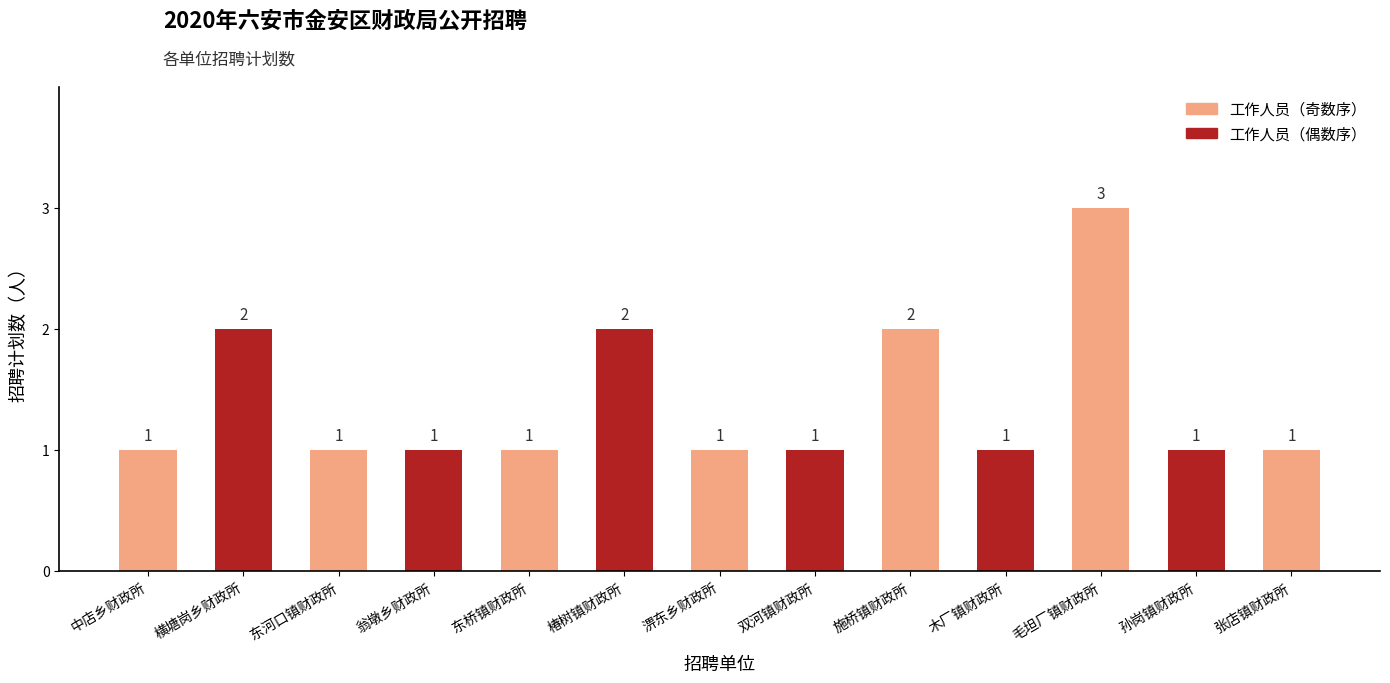

Rank the categories by value from lowest to highest.

中店乡财政所, 东河口镇财政所, 翁墩乡财政所, 东桥镇财政所, 淠东乡财政所, 双河镇财政所, 木厂镇财政所, 孙岗镇财政所, 张店镇财政所, 横塘岗乡财政所, 椿树镇财政所, 施桥镇财政所, 毛坦厂镇财政所